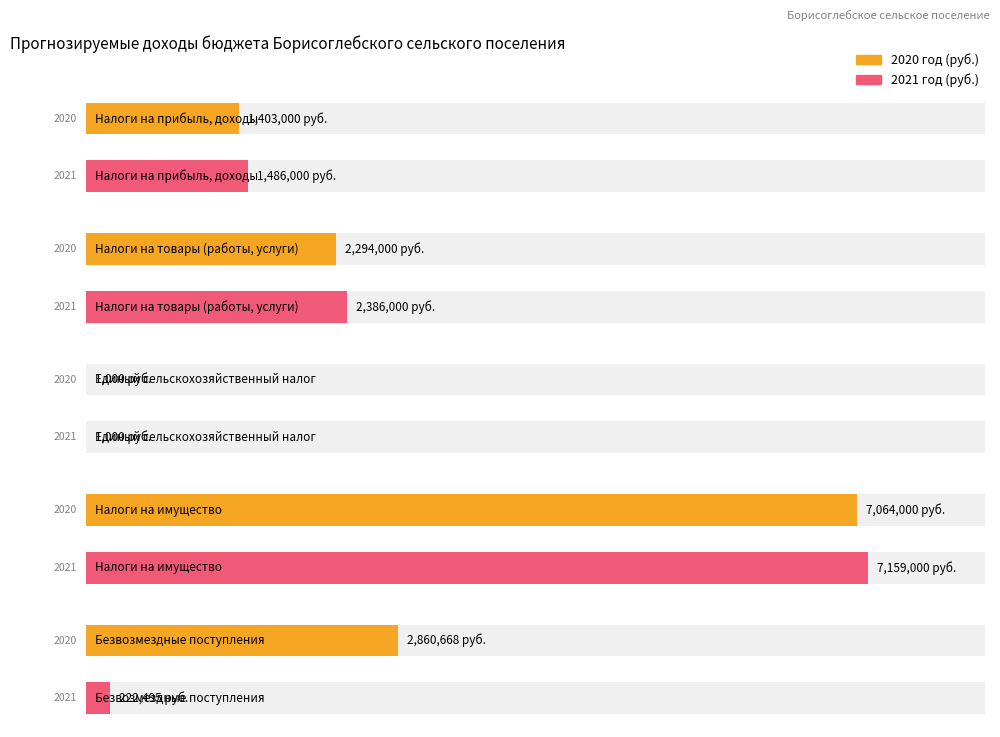

How many data points does each series have?

5